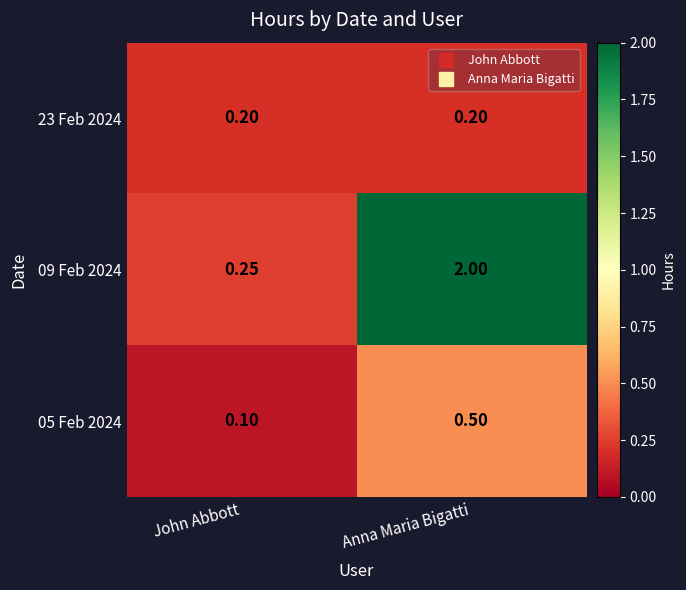

List the labels in order of 05 Feb 2024 value, largest first.

Anna Maria Bigatti, John Abbott